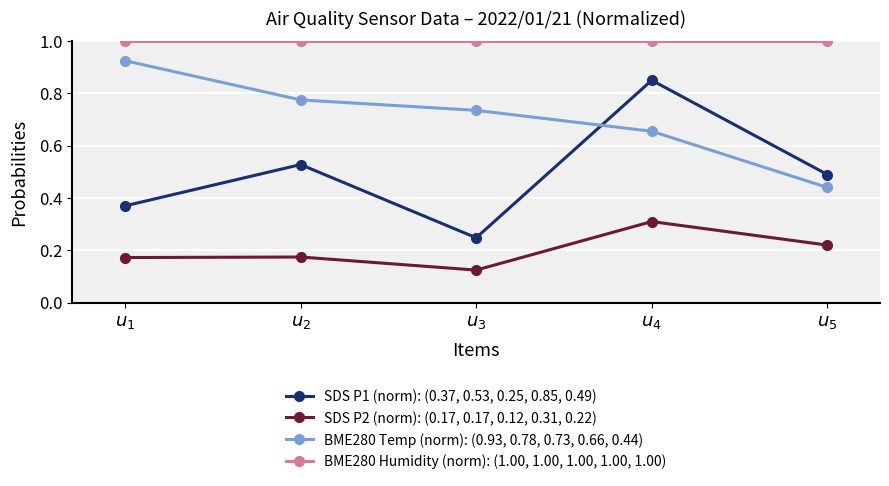

True or false: SDS P2 (norm): (0.17, 0.17, 0.12, 0.31, 0.22) has more than 0 interior local peaks.

True